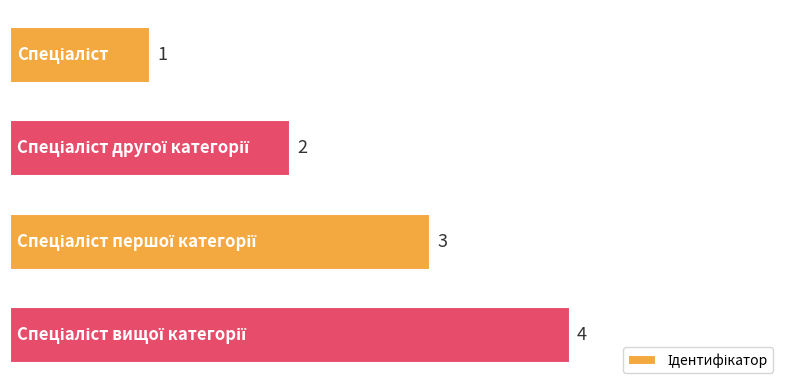

What is the value of the 4th bar from the top?

4